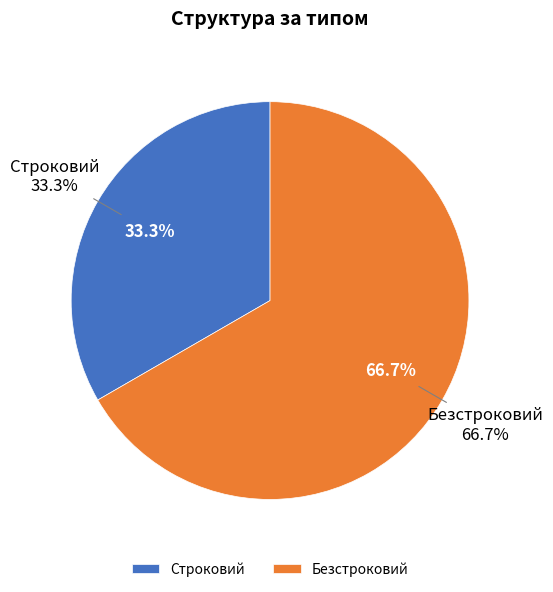

How many segments does this pie chart have?

2